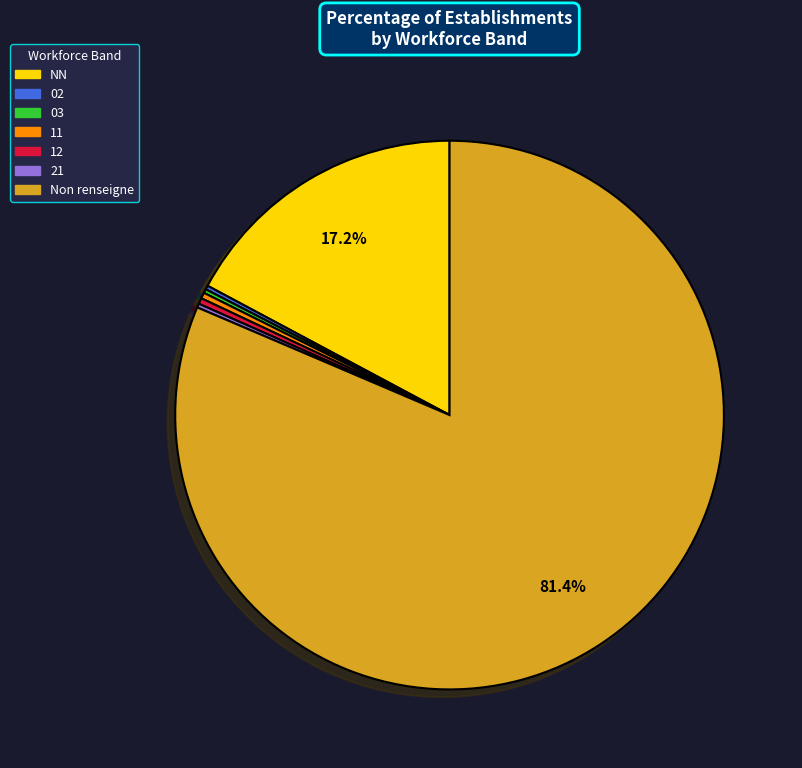

Is the sum of 11 and NN greater than half?

No